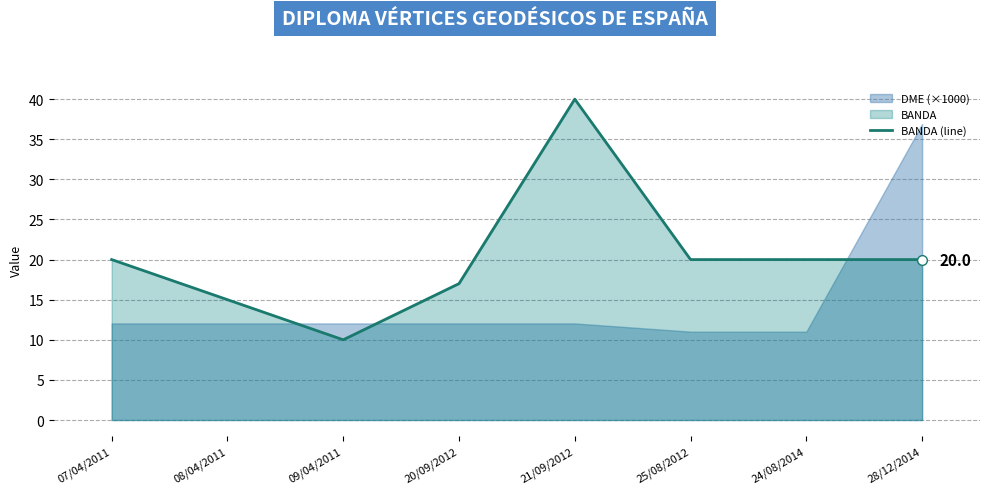

What is the difference between the second highest and minimum values?

10